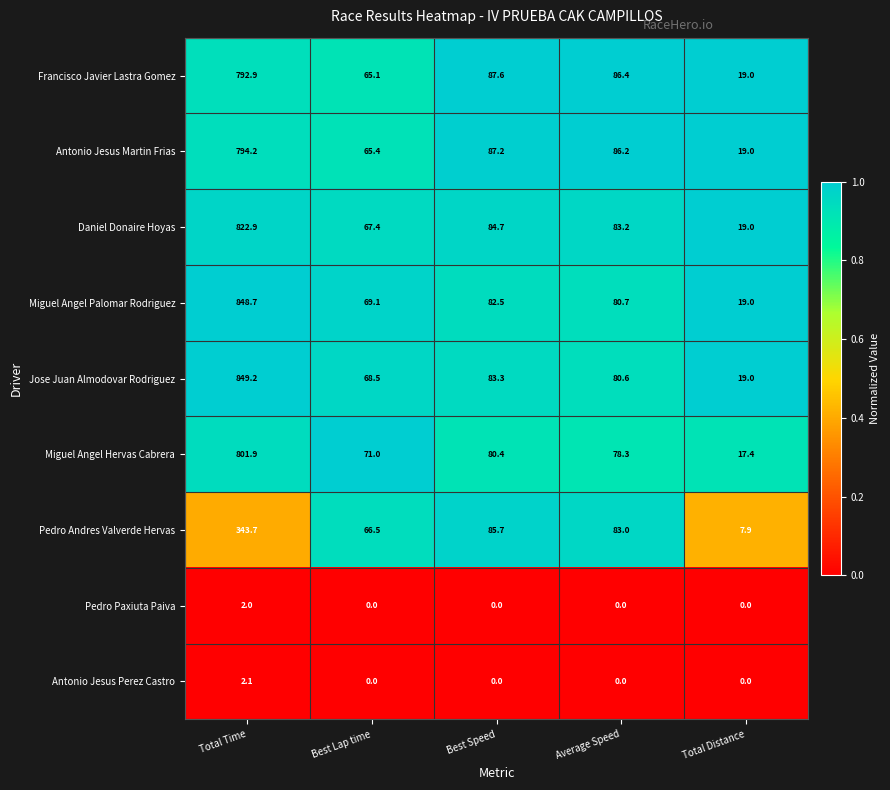

Which series has the largest range (max minus min)?

Jose Juan Almodovar Rodriguez